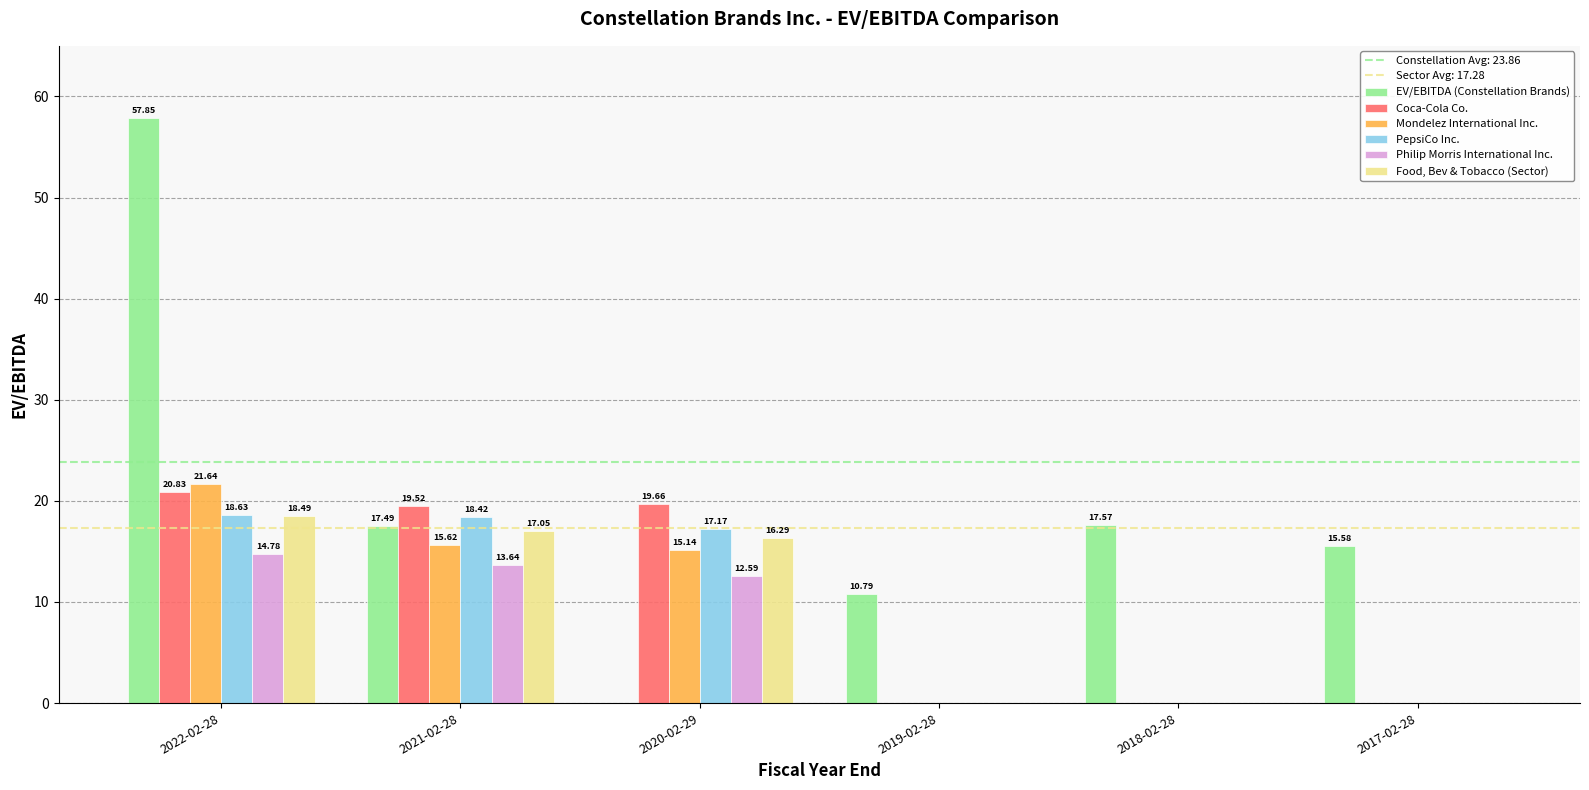

How many values in Philip Morris International Inc. are above zero?

3